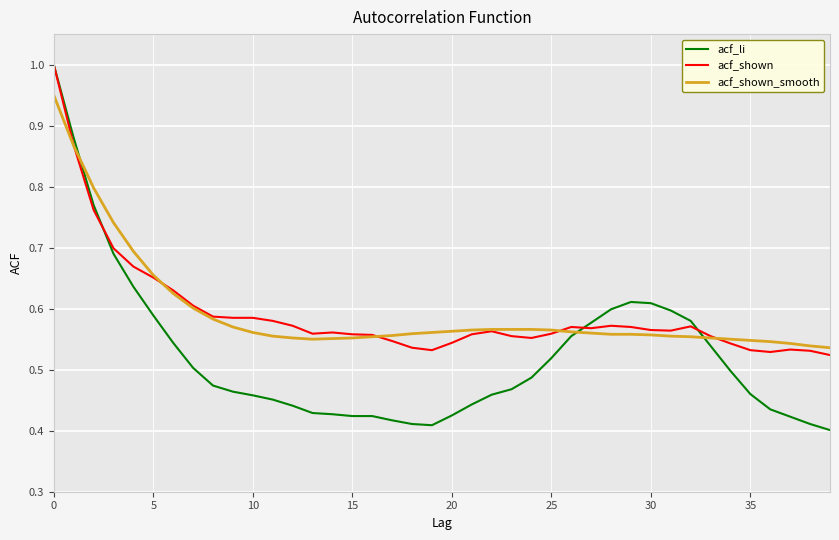

What is the maximum value shown in the chart?

1.0